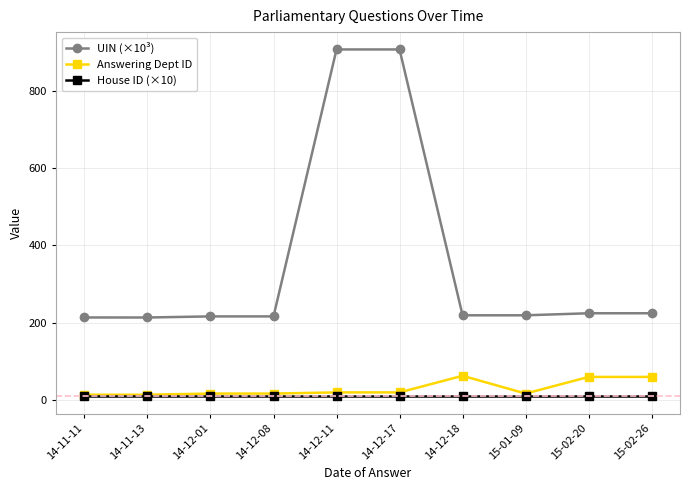

True or false: UIN (×10³) and Answering Dept ID cross at least once.

False